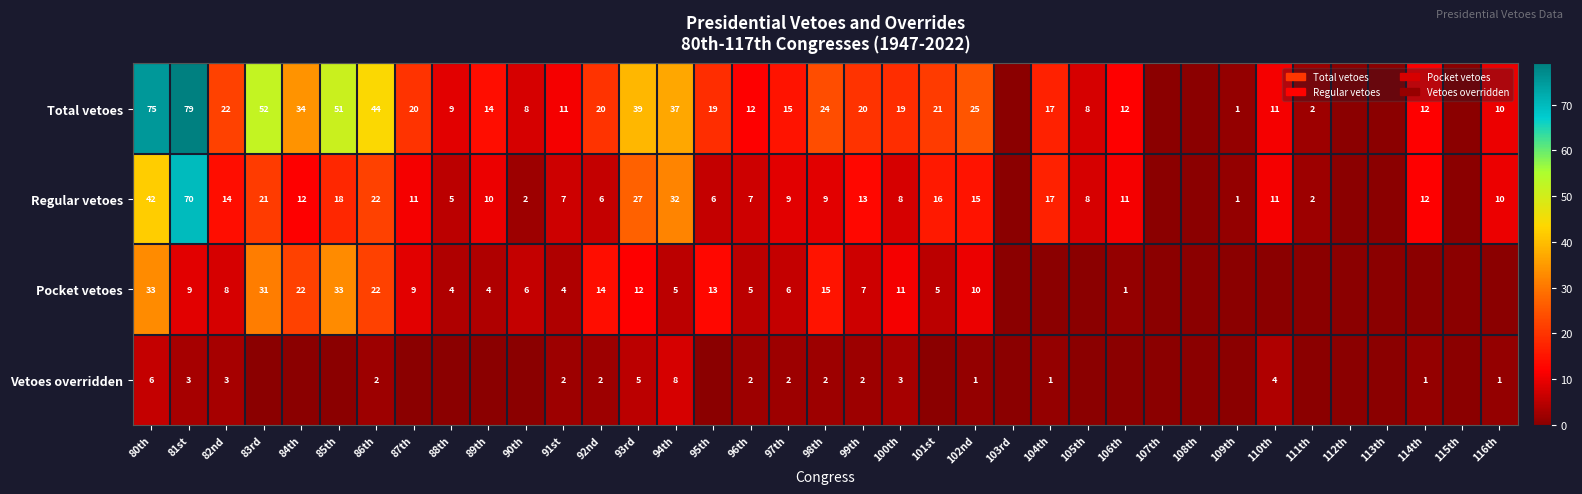

The Vetoes overridden series shows 2 at 86th. True or false?

True